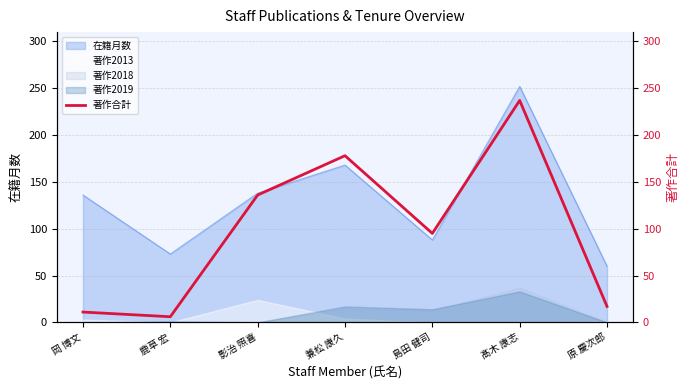

What position from the left is 影治 照喜?

3